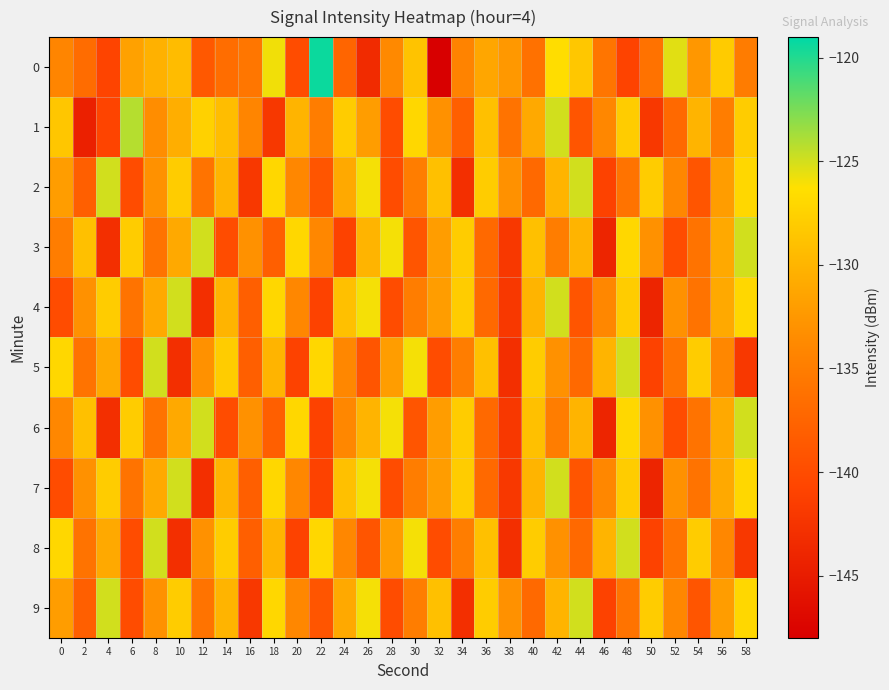

What is the total value across all series at 52?

-1348.5